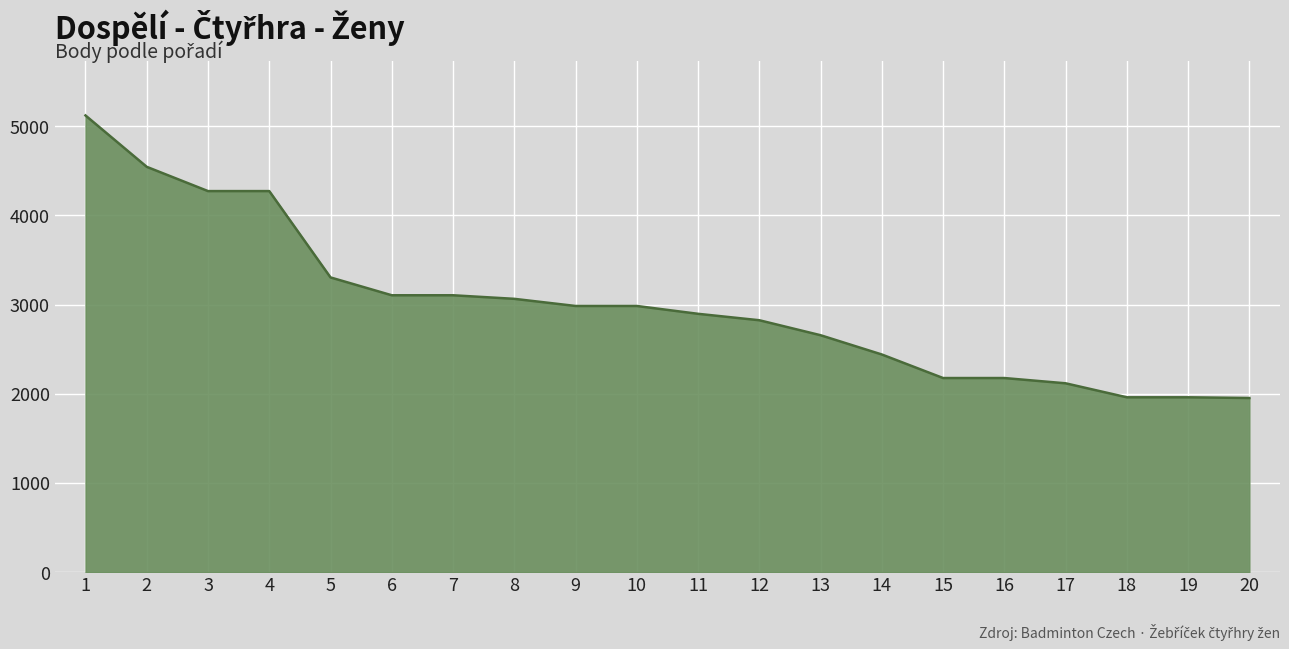

Does the chart have visible grid lines?

Yes